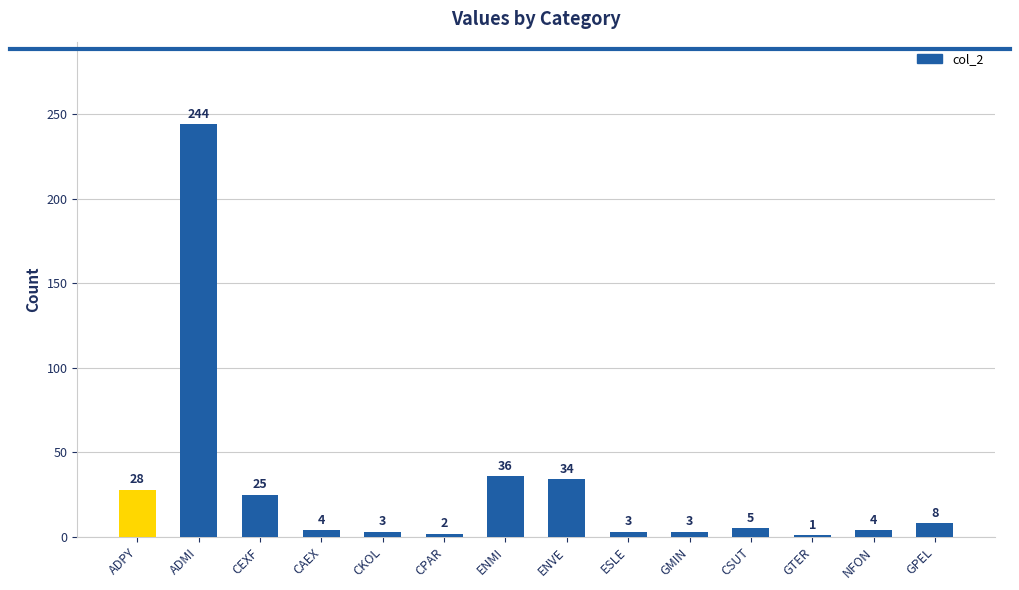

Which has a higher value, ENVE or CPAR?

ENVE